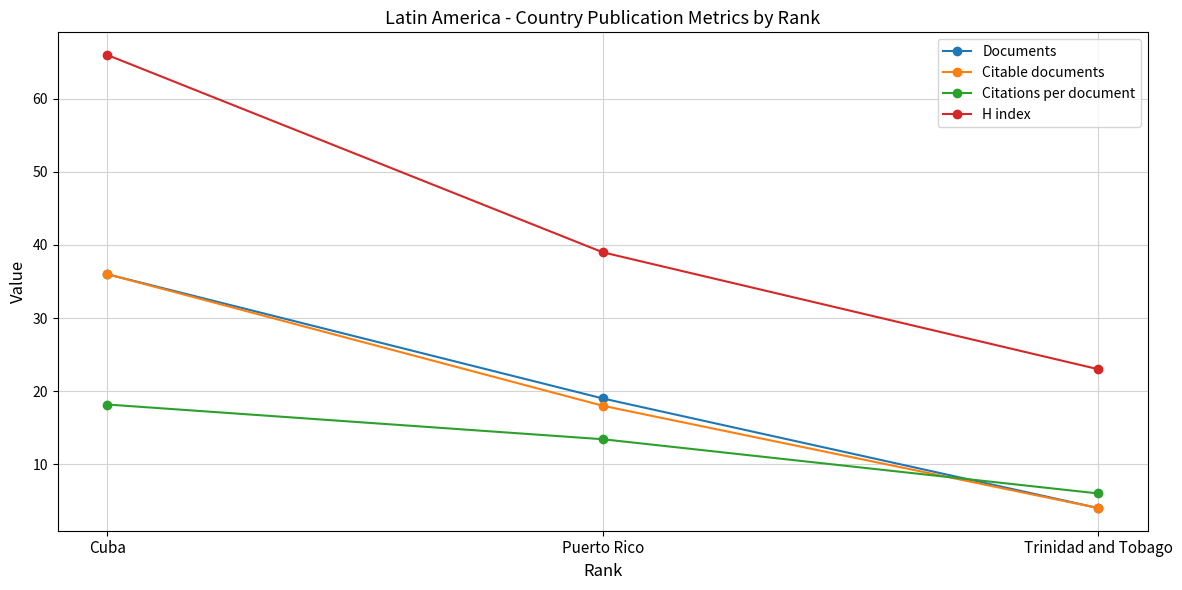

What is the label of the 1st point from the right?

Trinidad and Tobago